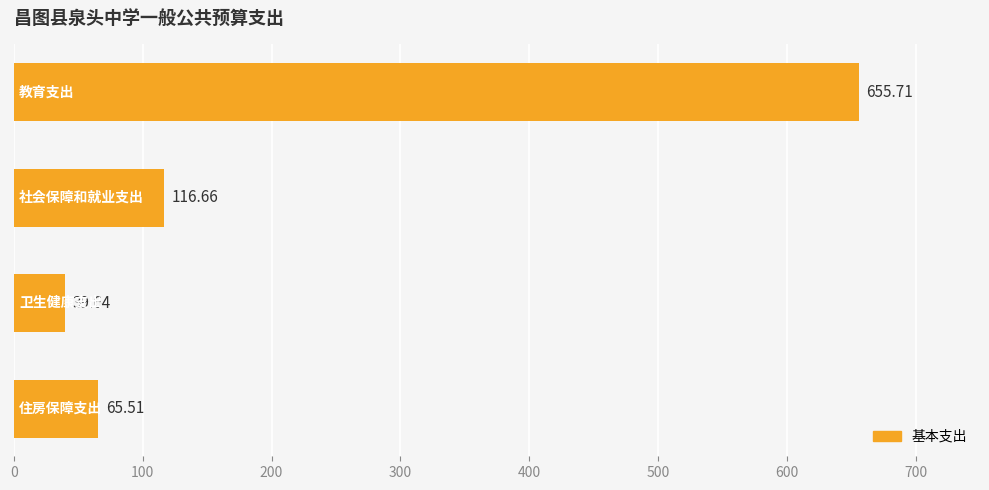

How many data points are less than 116?

2